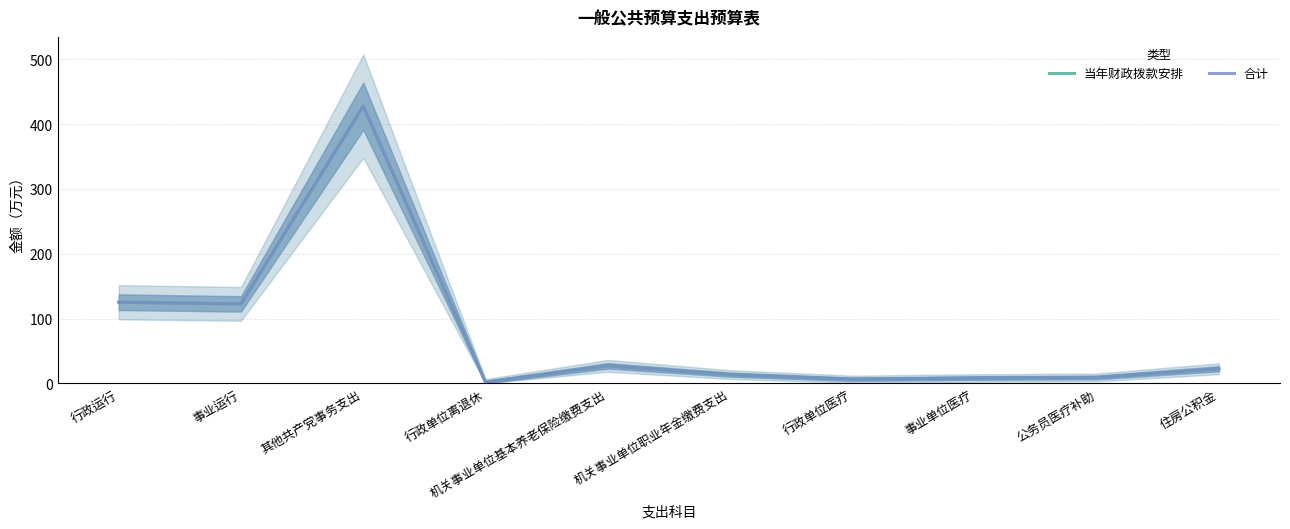

What is the sum of the 当年财政拨款安排 values at 公务员医疗补助 and 事业单位医疗?

17.2